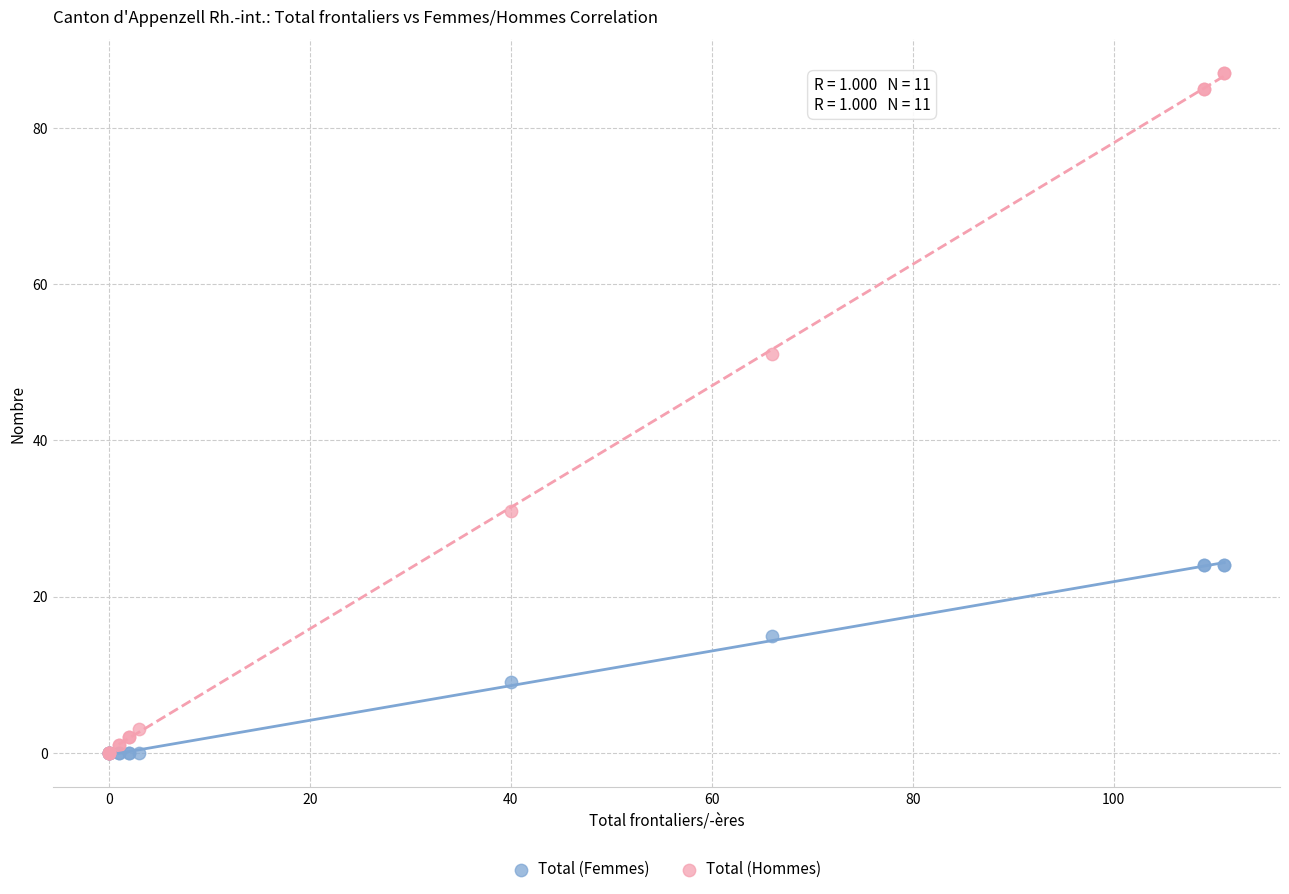

Across all series, what Y value is closest to 43?

51